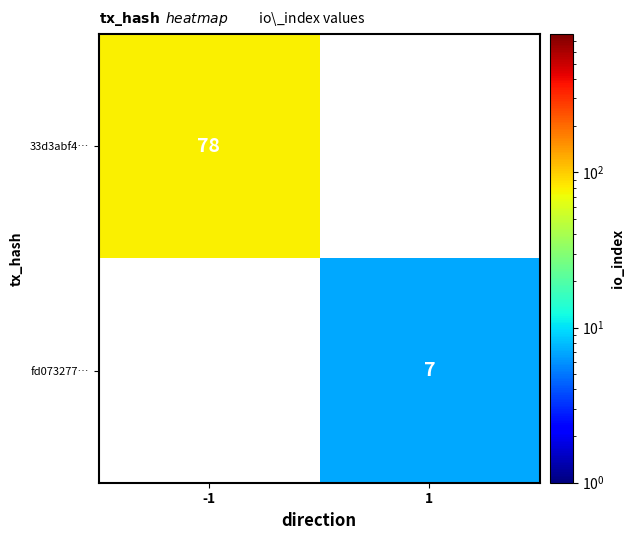

Is it true that 33d3abf4… equals 78 at -1?

True